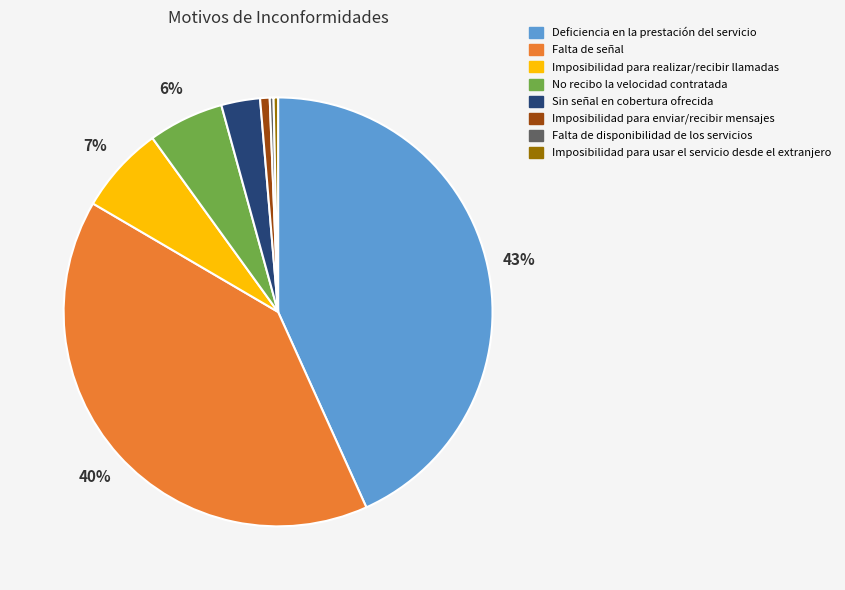

What is the largest slice in the pie chart?

Deficiencia en la prestación del servicio